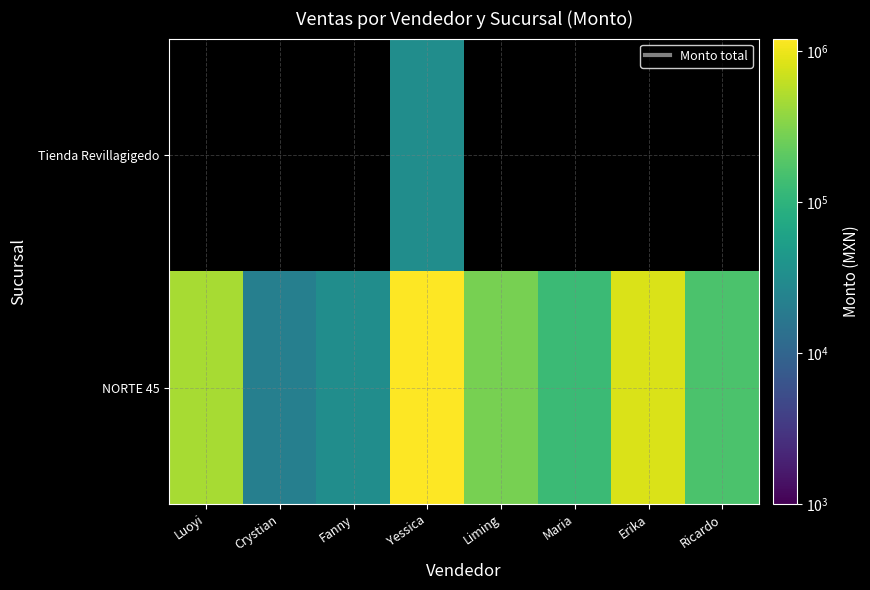

Which series changed the most between Erika and Ricardo?

NORTE 45